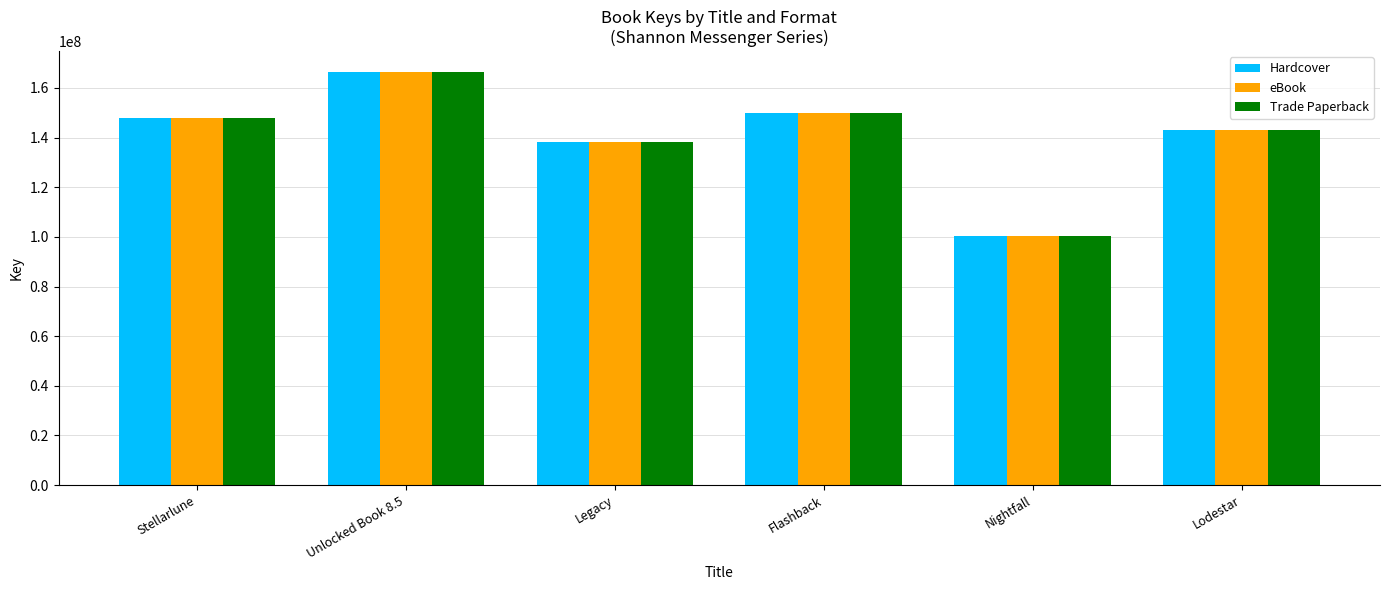

At which category does the chart reach its minimum across all series?

Nightfall